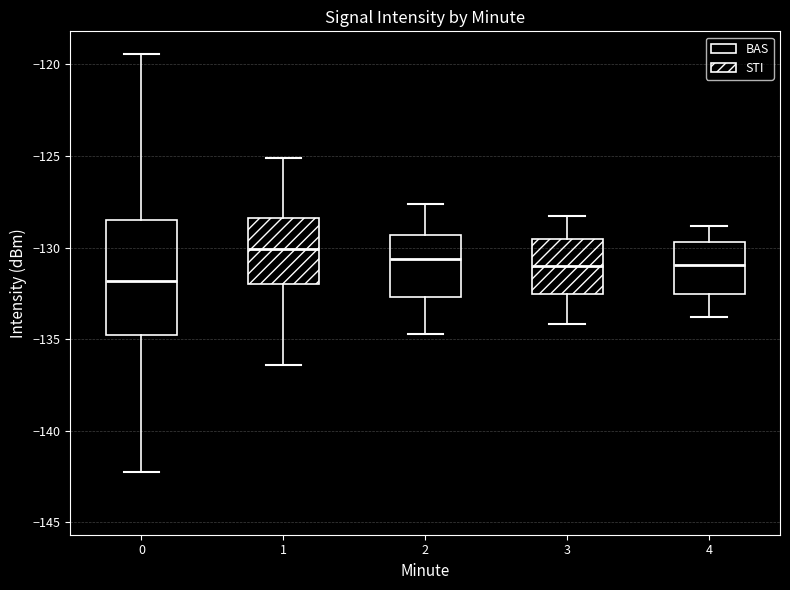

Reading left to right, transcribe this box plot: for each box, give where its median line is, the range the box spans, and where its two whiskers end, as read against the y-axis. The values are not printed on the chart, so give them approximately, as read against the axis.

0: median -132.0, box -135.0 to -128.5, whiskers -142.5 to -119.5
1: median -130.0, box -132.0 to -128.5, whiskers -136.5 to -125.0
2: median -130.5, box -132.5 to -129.5, whiskers -134.5 to -127.5
3: median -131.0, box -132.5 to -129.5, whiskers -134.0 to -128.5
4: median -131.0, box -132.5 to -129.5, whiskers -134.0 to -129.0